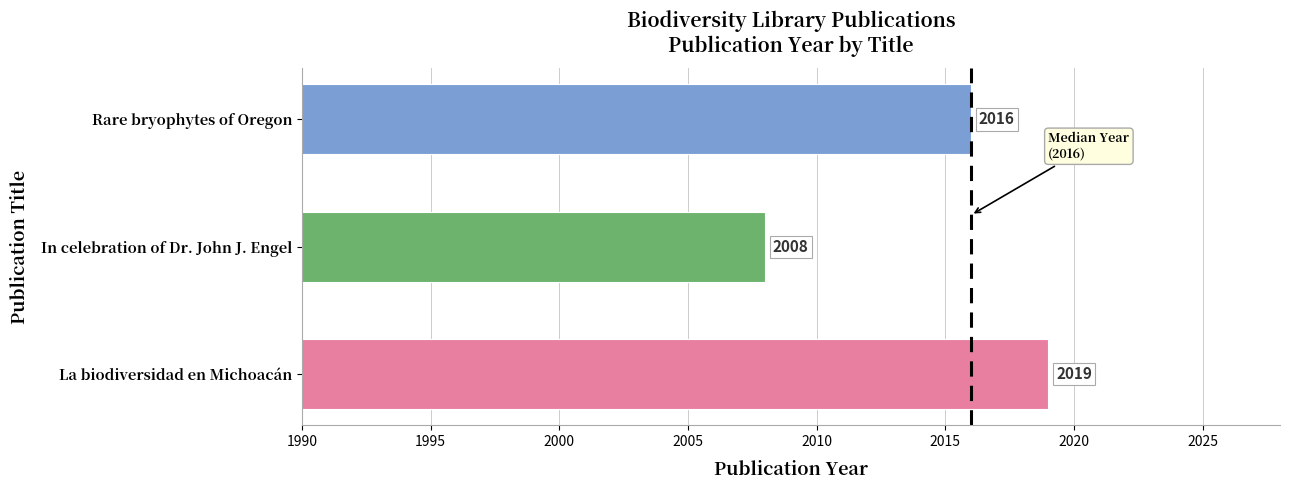

What is the change in value from La biodiversidad en Michoacán to In celebration of Dr. John J. Engel?

-11